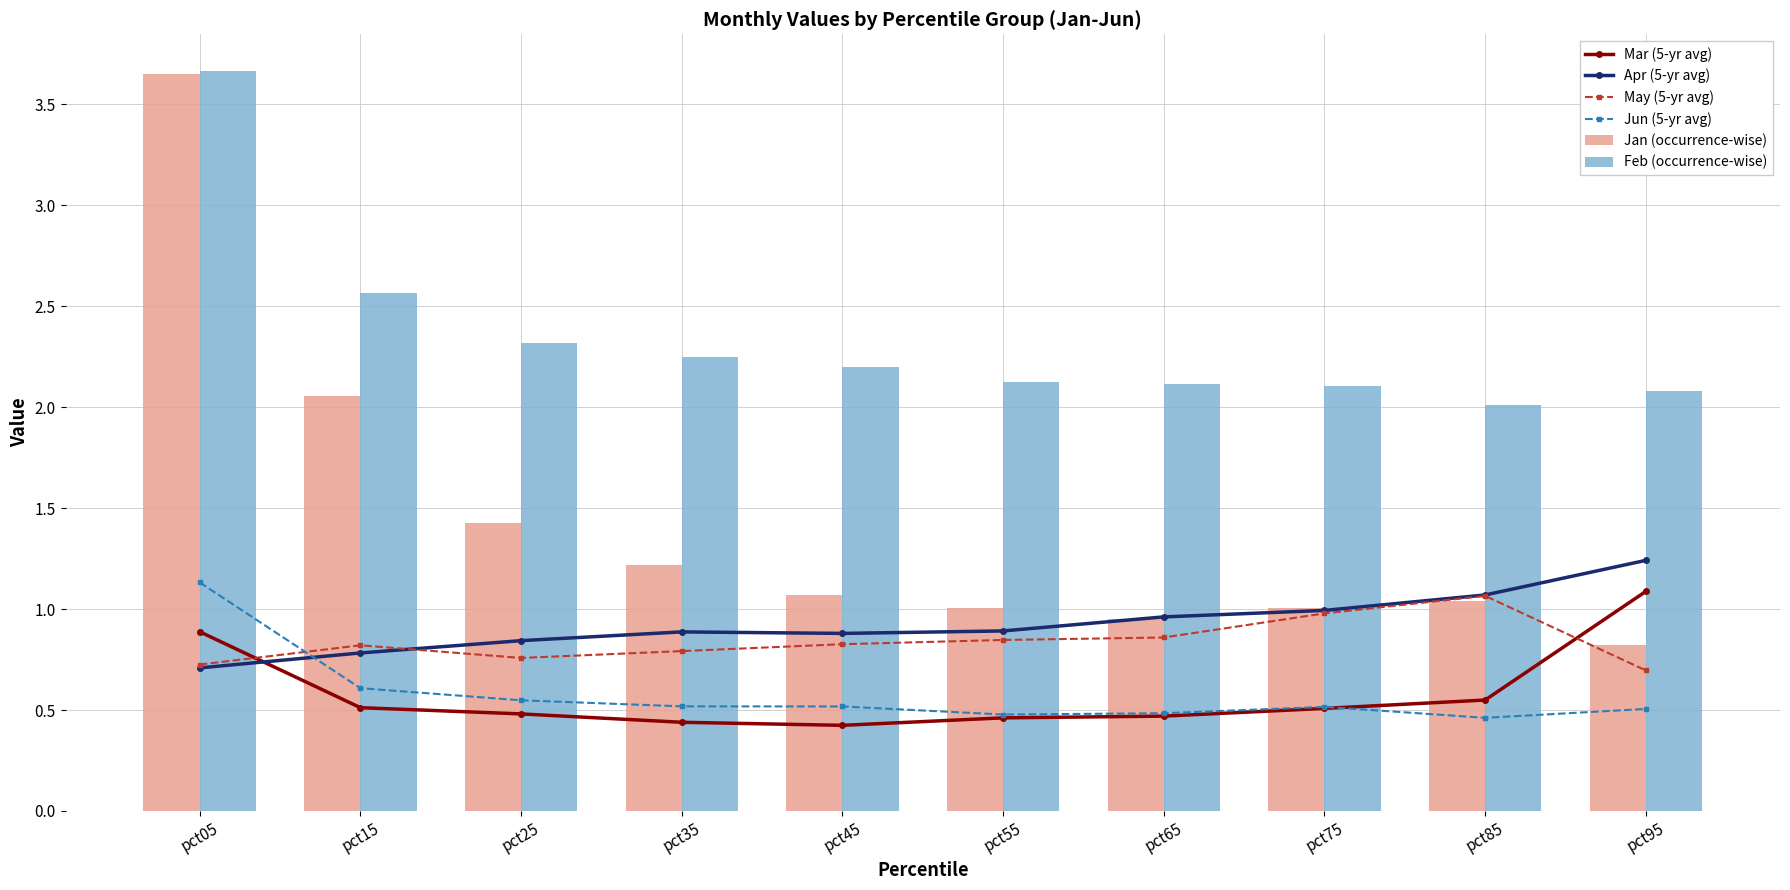

Reading left to right, list all the values displayed in this chart.

Mar (5-yr avg): 0.9	0.5	0.5	0.4	0.4	0.5	0.5	0.5	0.5	1.1
Apr (5-yr avg): 0.7	0.8	0.8	0.9	0.9	0.9	1.0	1.0	1.1	1.2
May (5-yr avg): 0.7	0.8	0.8	0.8	0.8	0.8	0.9	1.0	1.1	0.7
Jun (5-yr avg): 1.1	0.6	0.5	0.5	0.5	0.5	0.5	0.5	0.5	0.5
Jan (occurrence-wise): 3.7	2.1	1.4	1.2	1.1	1.0	0.9	1.0	1.0	0.8
Feb (occurrence-wise): 3.7	2.6	2.3	2.2	2.2	2.1	2.1	2.1	2.0	2.1